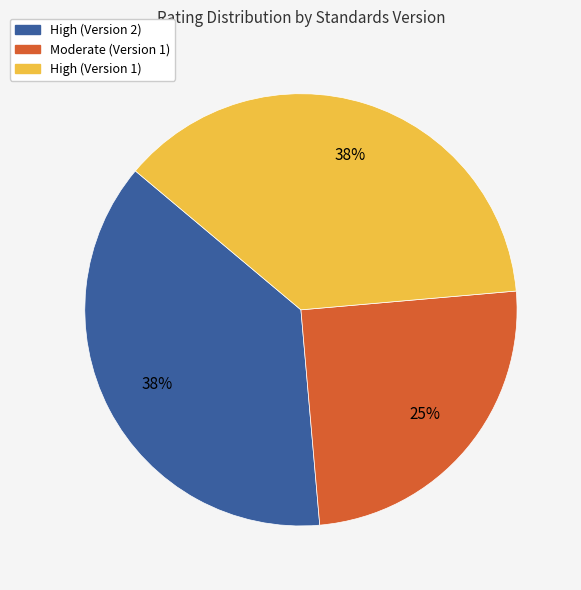

To the nearest percent, what is the difference between the largest and smallest slice percentages?

13%